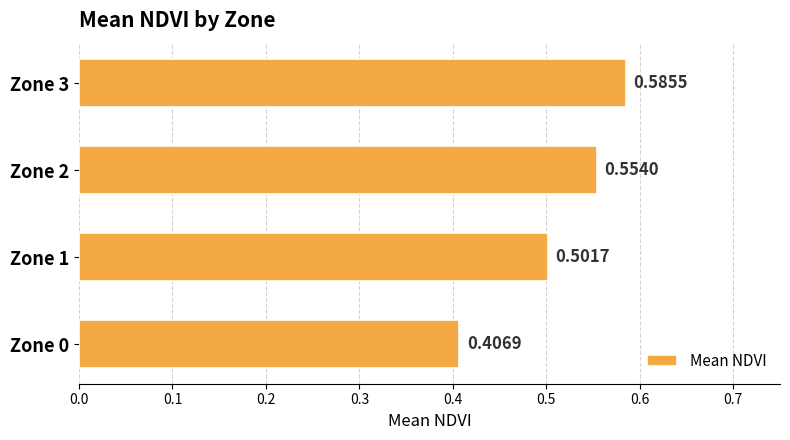

What is the difference between the maximum and minimum values?

0.2